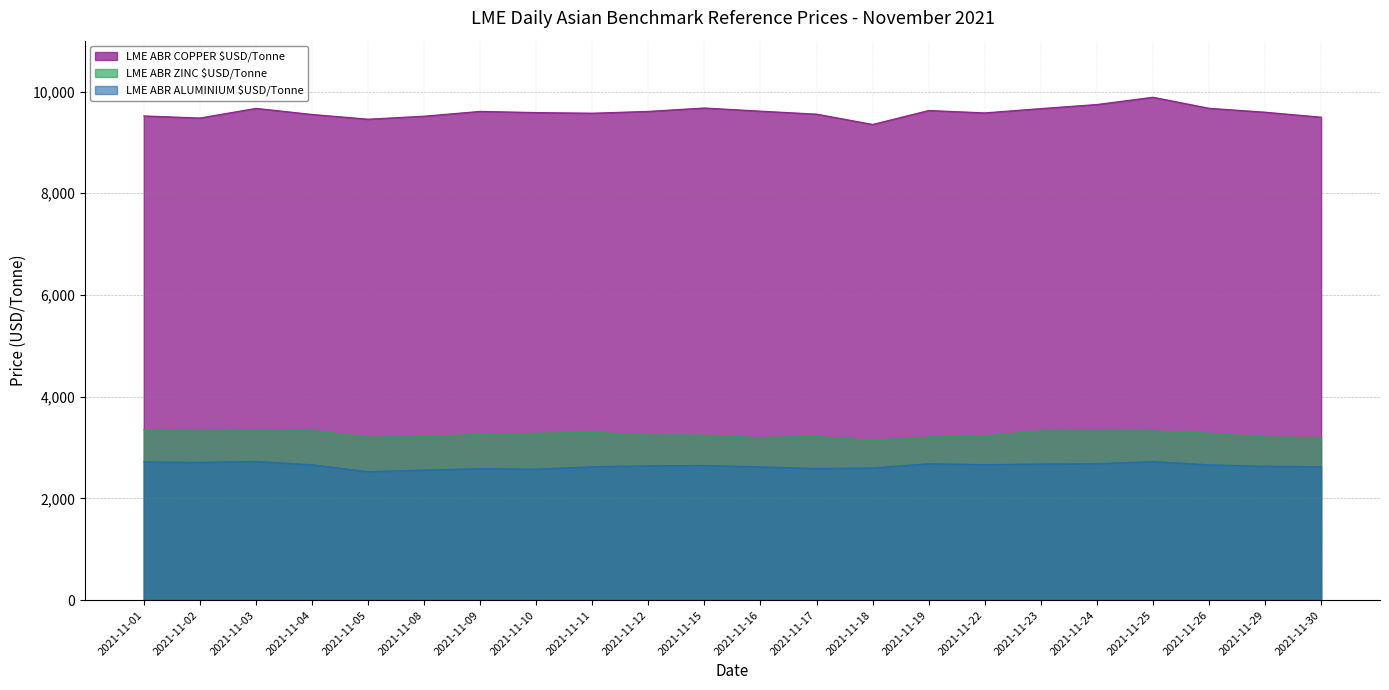

Rank the categories by LME ABR ALUMINIUM $USD/Tonne value from lowest to highest.

2021-11-05, 2021-11-08, 2021-11-10, 2021-11-09, 2021-11-17, 2021-11-18, 2021-11-16, 2021-11-30, 2021-11-11, 2021-11-29, 2021-11-12, 2021-11-15, 2021-11-26, 2021-11-04, 2021-11-22, 2021-11-23, 2021-11-19, 2021-11-24, 2021-11-02, 2021-11-01, 2021-11-25, 2021-11-03